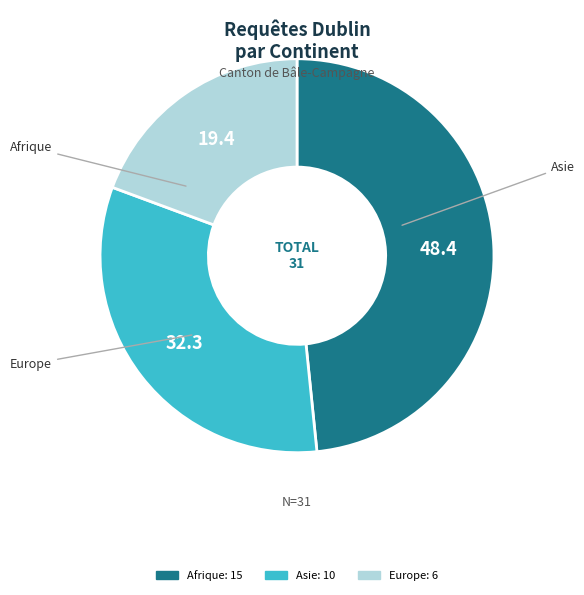

Rank the categories by value from highest to lowest.

Afrique, Asie, Europe